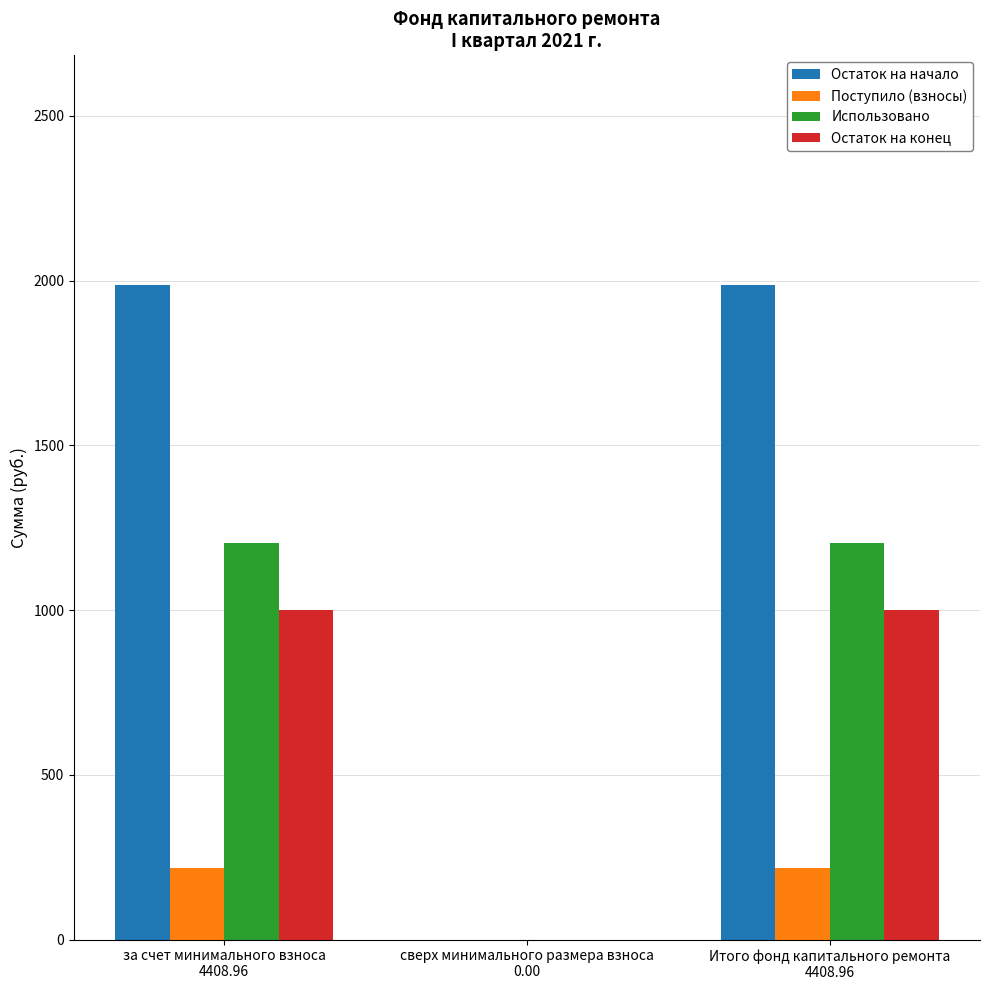

Which series has the largest total across all categories?

Остаток на начало